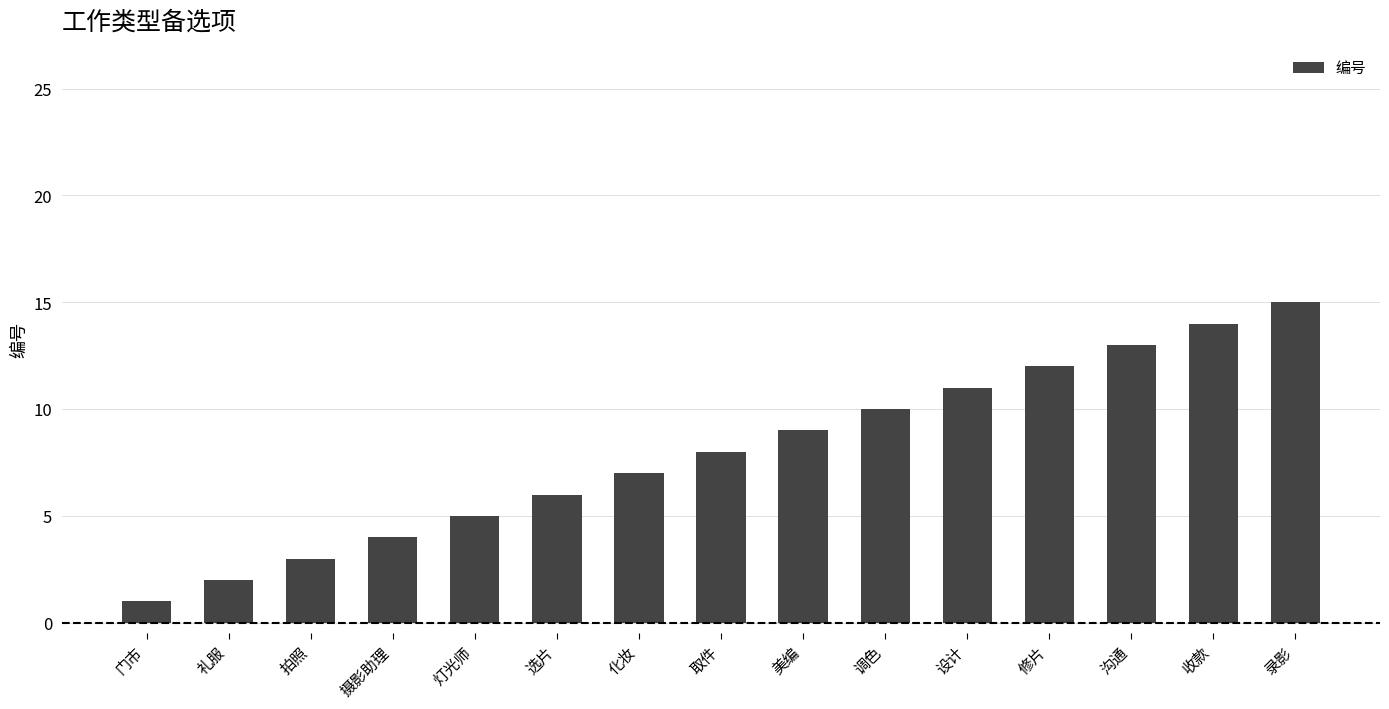

Which category has the lowest value across all series?

门市